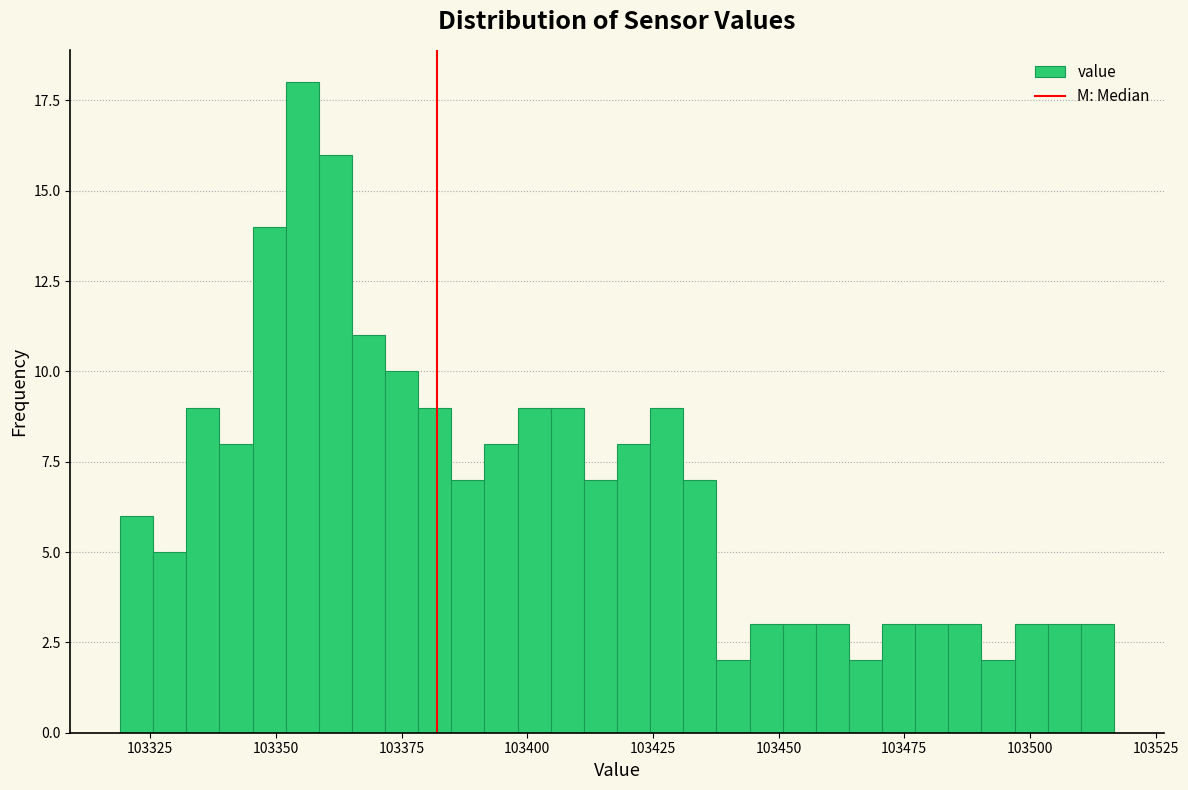

Around what value on the x-axis is the tallest bar? Give the approximate position of its centre, as read against the axis.

103355